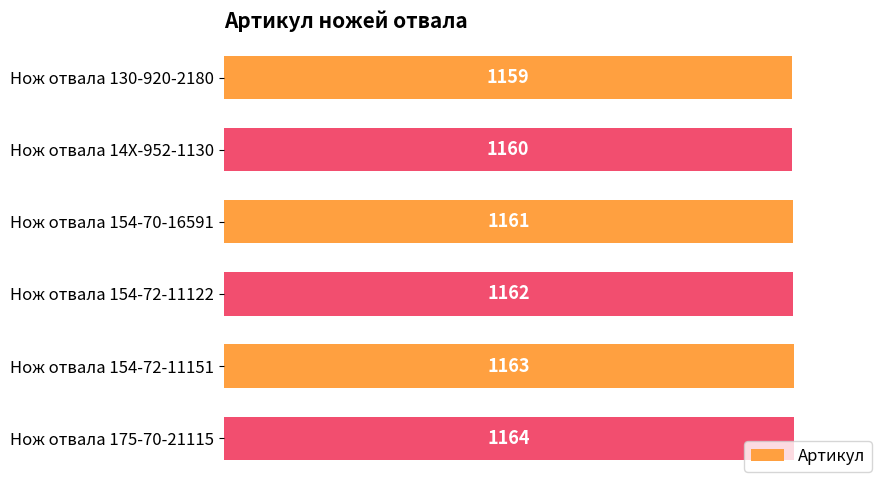

What is the difference between the maximum and minimum values?

5